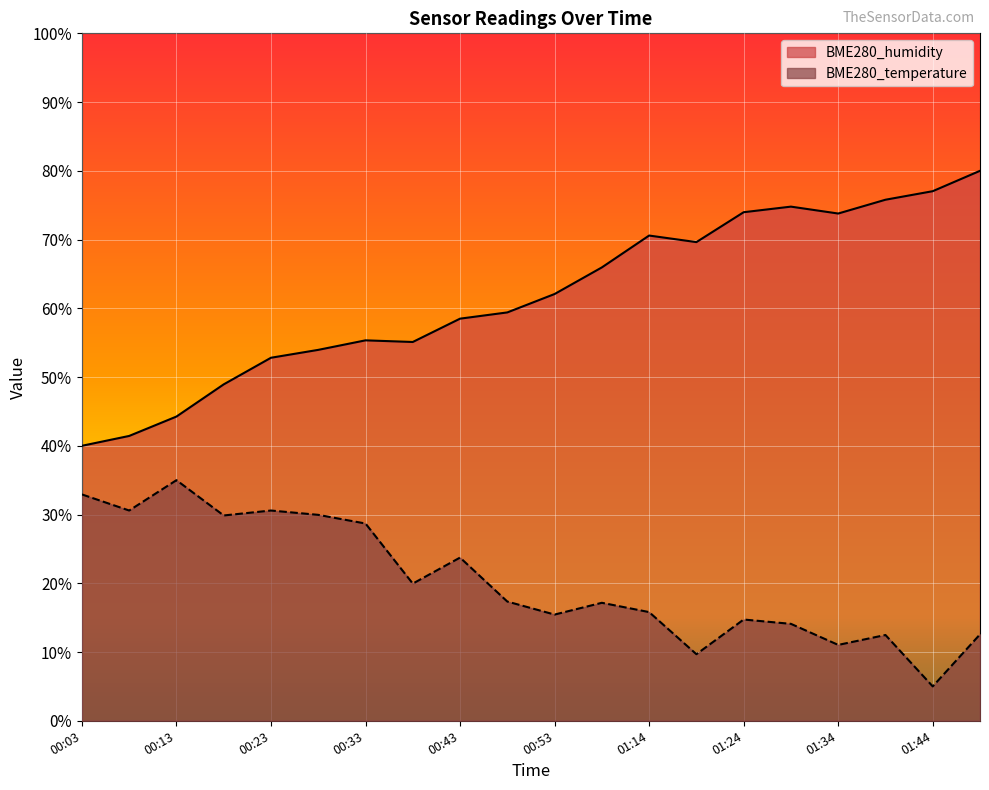

True or false: BME280_humidity and BME280_temperature cross at least once.

False